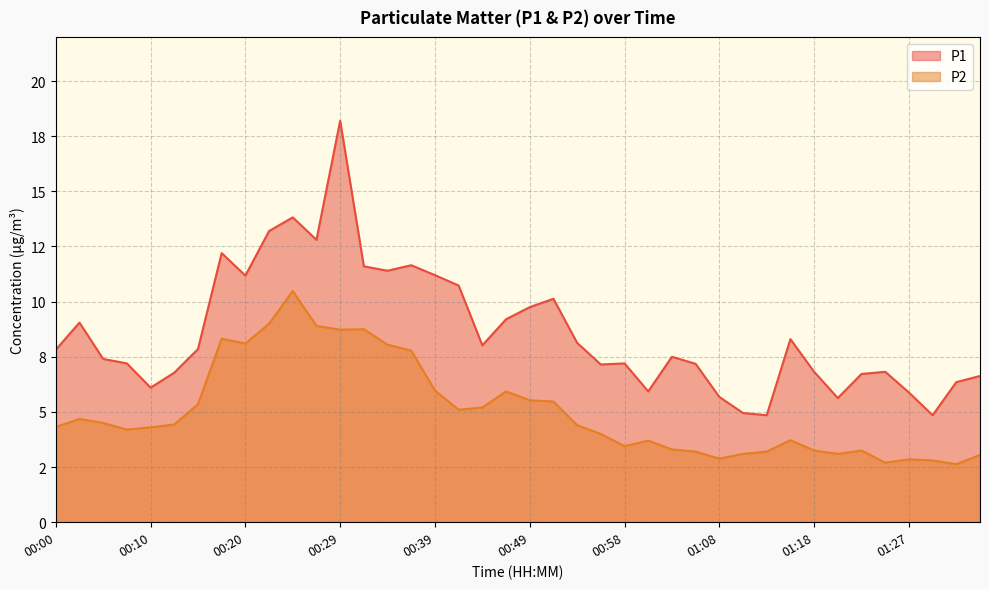

Count the number of categories in the chart.

40